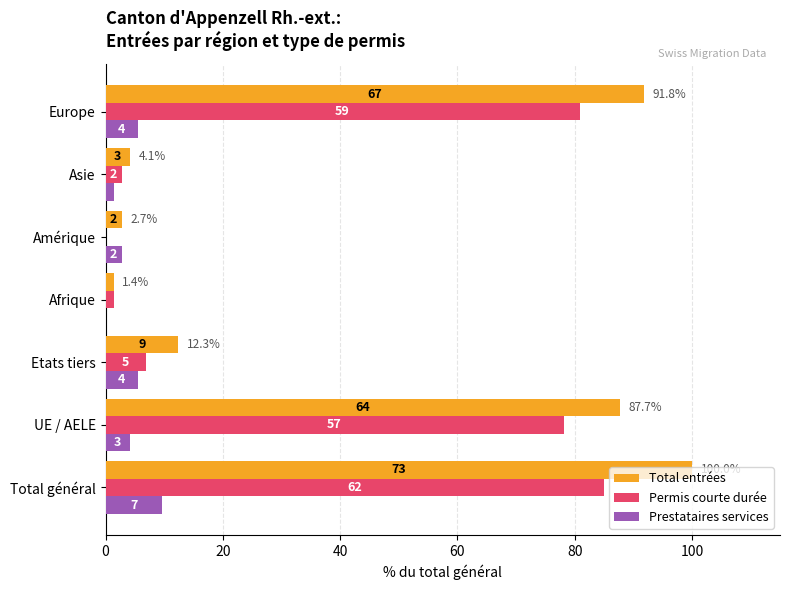

What are all the series names shown in the legend?

Total entrées, Permis courte durée, Prestataires services